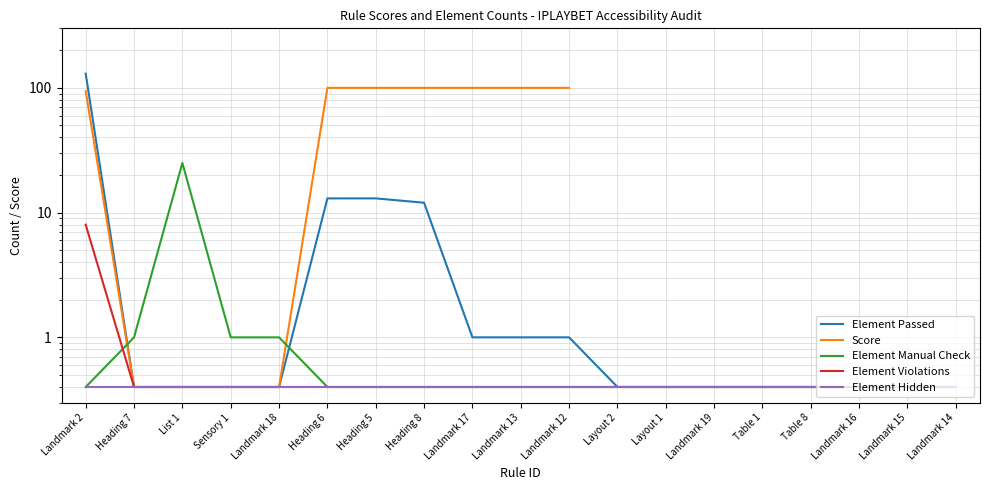

What position from the right is Heading 7?

18